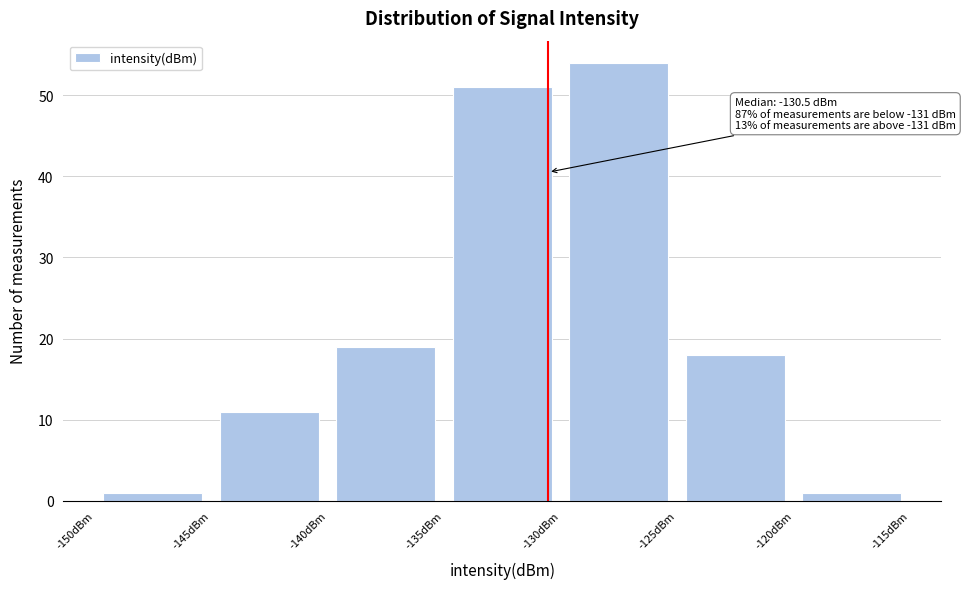

Over which range of the x-axis is the bar tallest?

-130 to -125